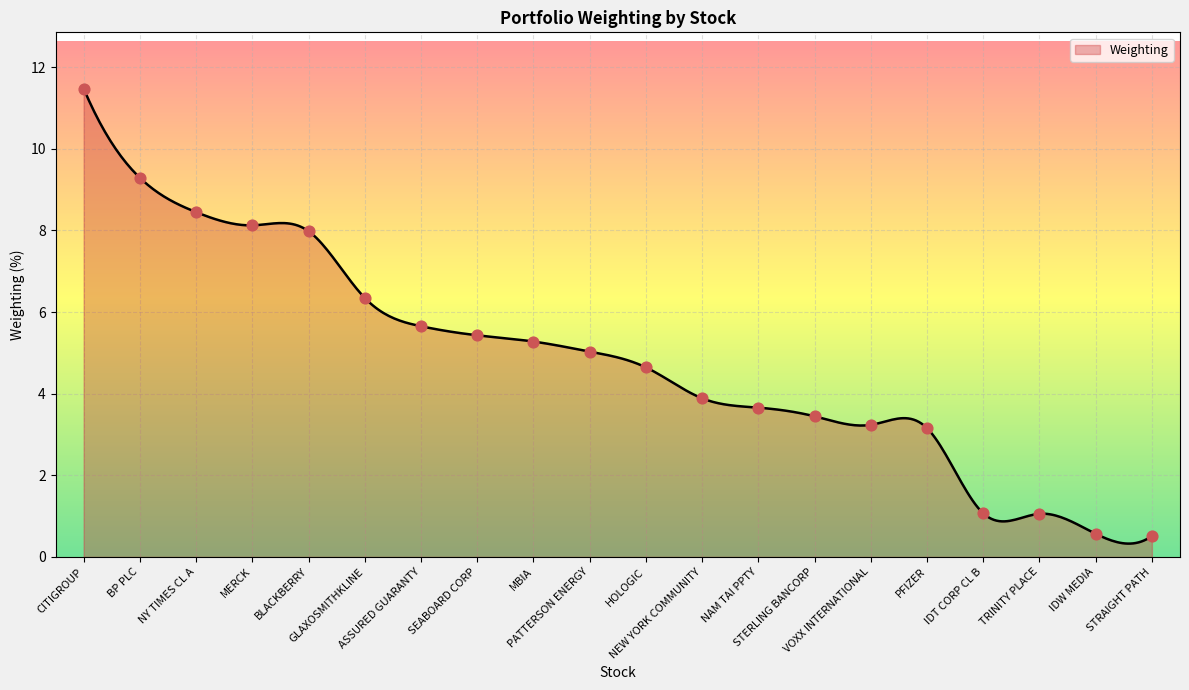

What is the maximum value shown in the chart?

11.5